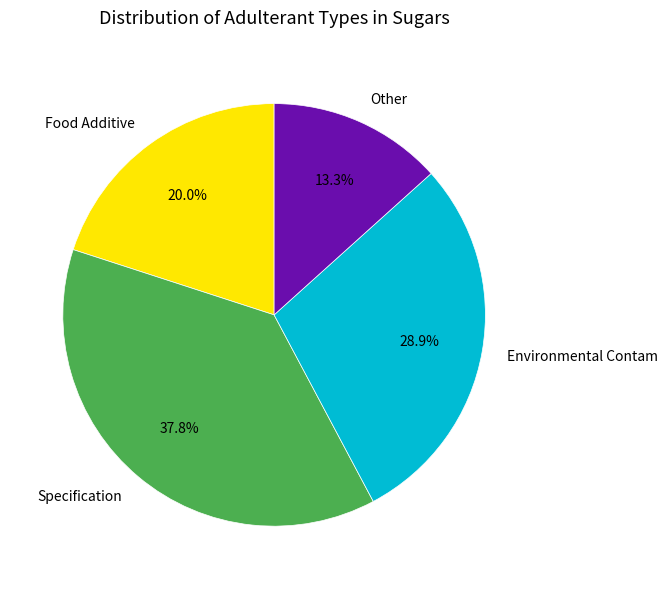

Do Specification and Food Additive together represent more than half of the pie?

Yes